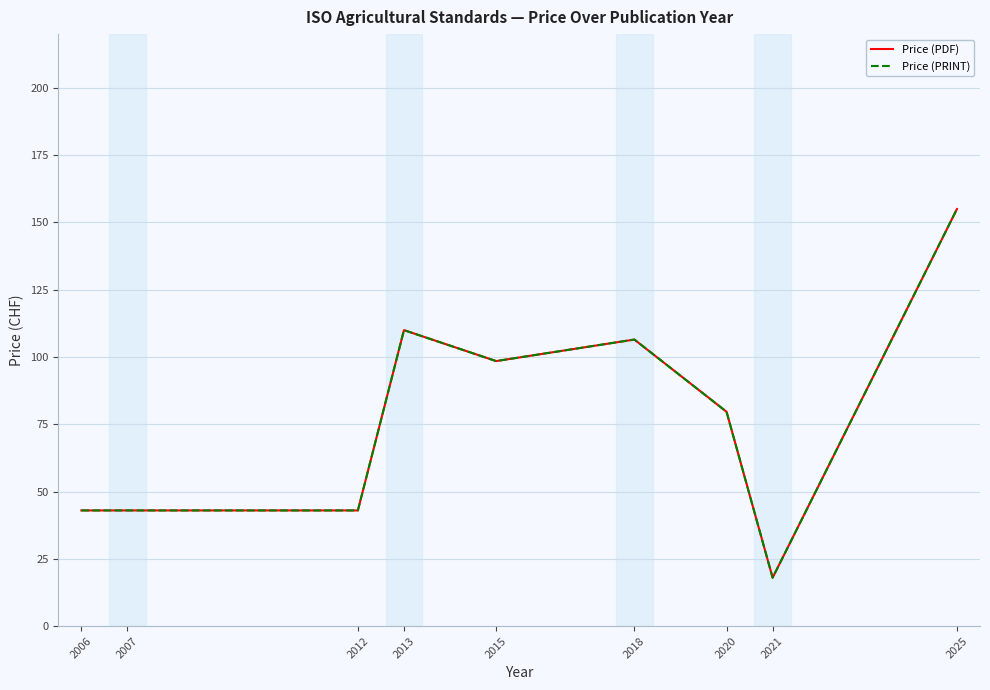

Which label corresponds to the largest value in the chart?

2025